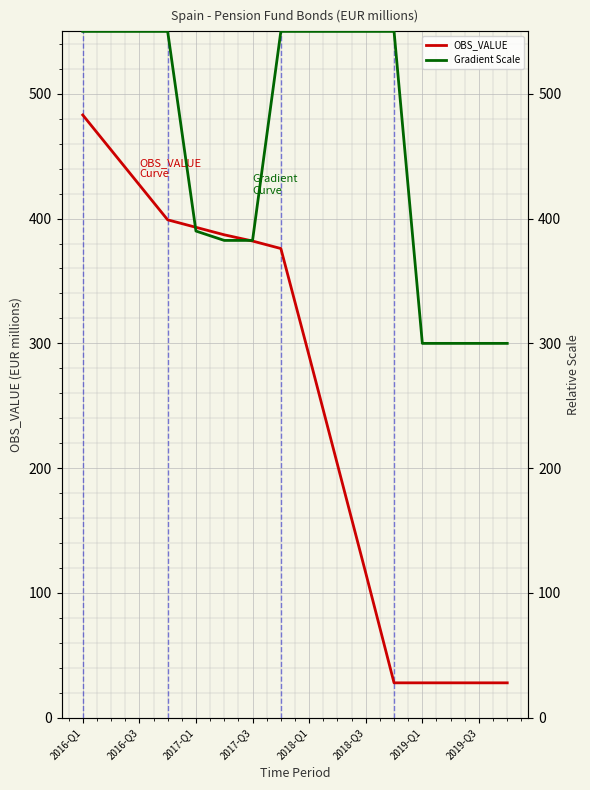

Which series has the widest spread of values?

OBS_VALUE